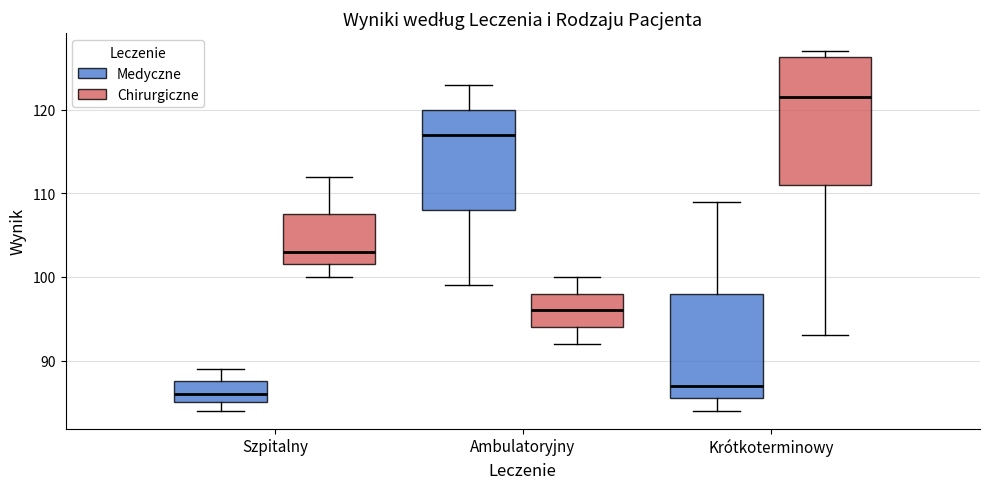

Where does the median line of the box for Szpitalny (Chirurgiczne) sit on the y-axis? The values are not printed on the chart, so give them approximately, as read against the axis.

103